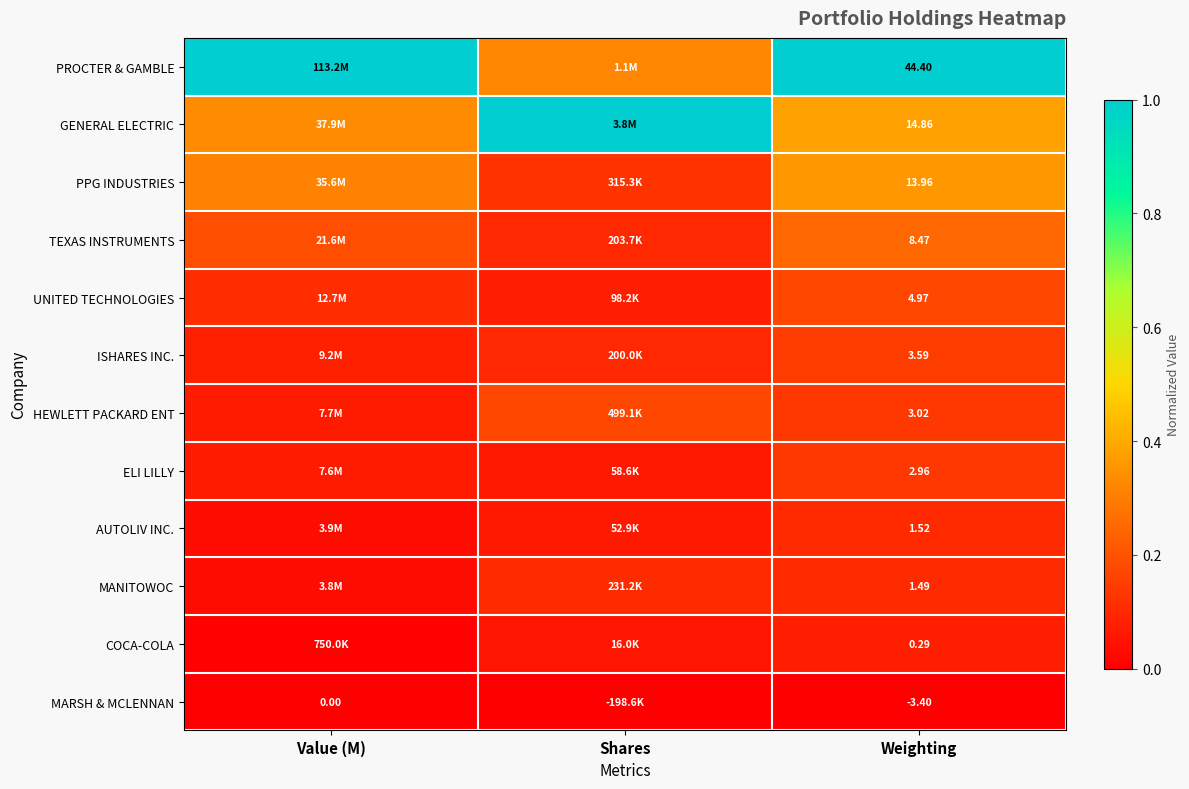

What is the difference between the highest and lowest values at Weighting?

47.8